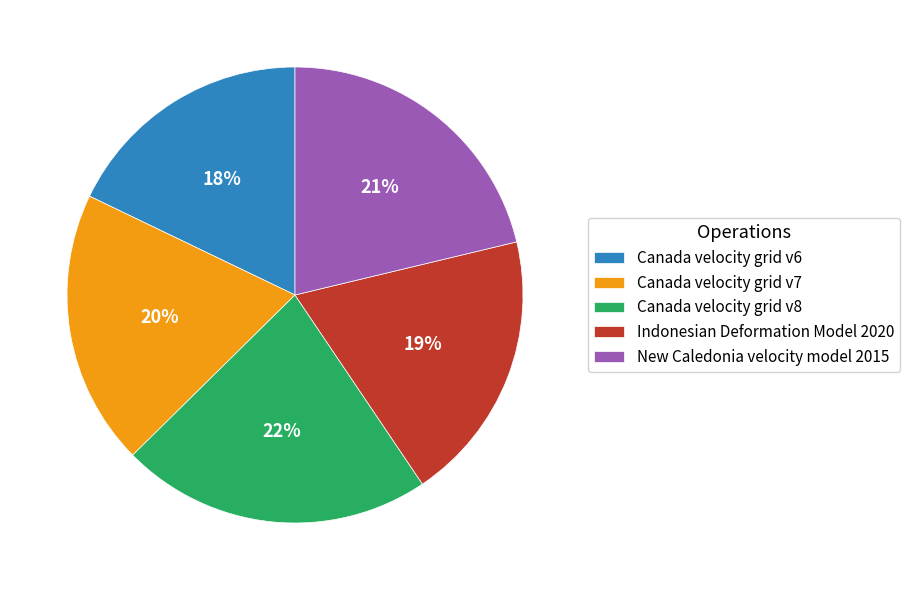

Do Indonesian Deformation Model 2020 and Canada velocity grid v6 together represent more than half of the pie?

No